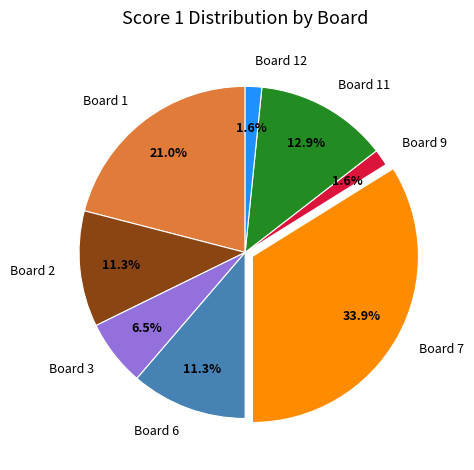

Between Board 1 and Board 9, which is larger?

Board 1